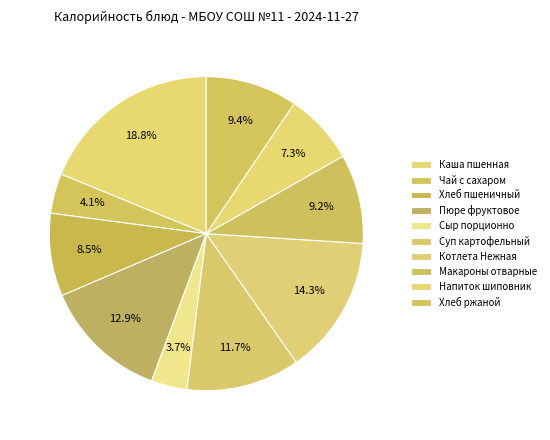

How many segments does this pie chart have?

10